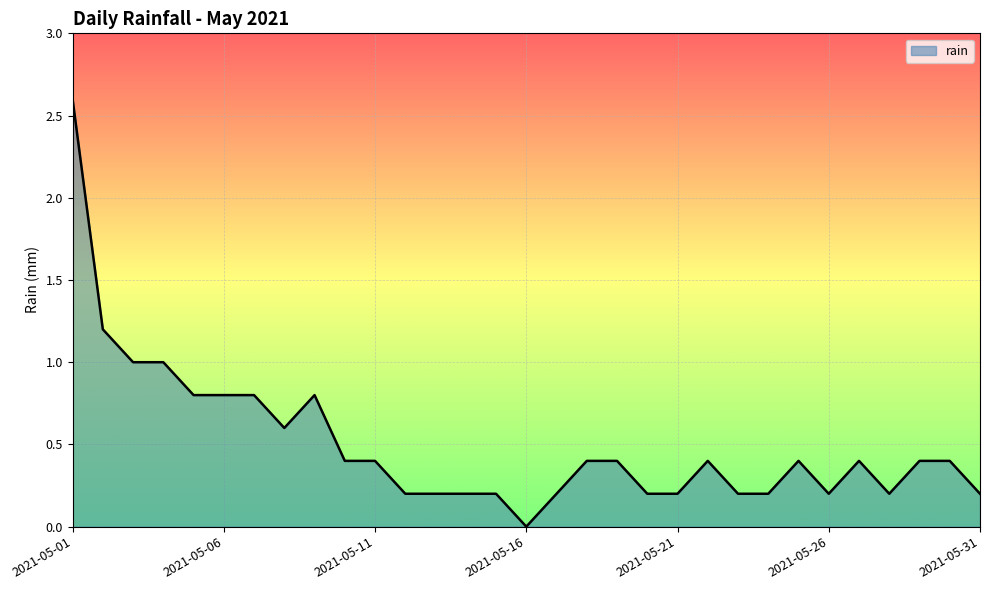

What is the maximum value shown in the chart?

2.6